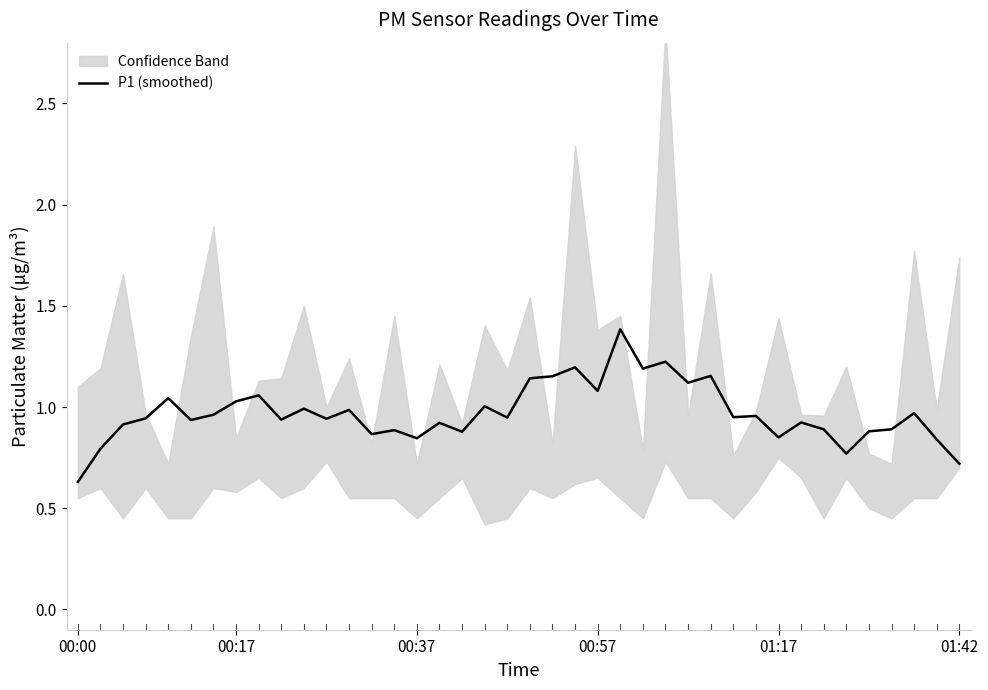

True or false: the data has more than 2 interior local peaks.

True